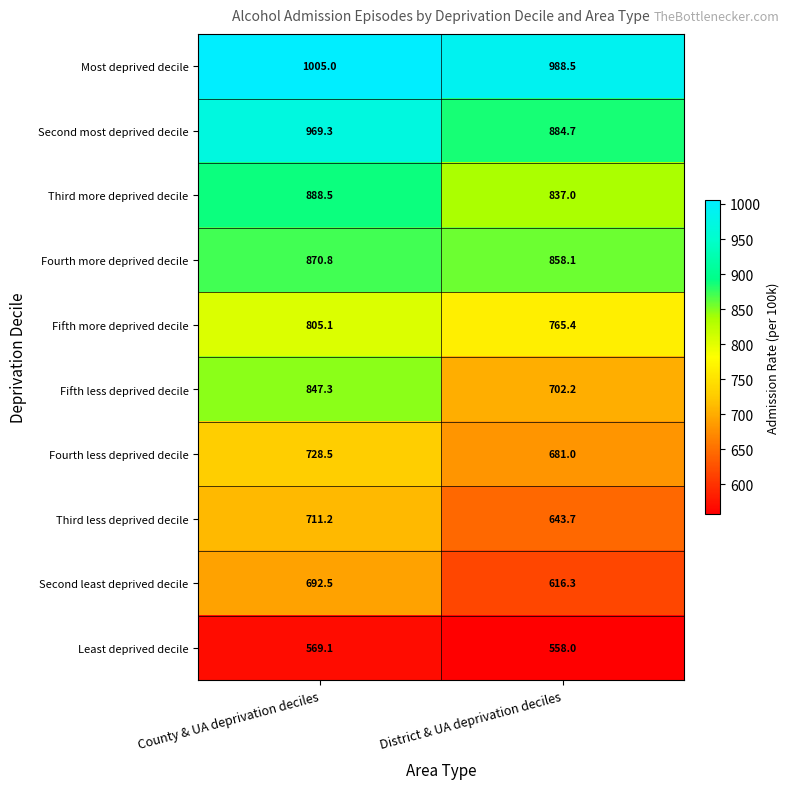

List the series in order of their peak value, lowest first.

Least deprived decile, Second least deprived decile, Third less deprived decile, Fourth less deprived decile, Fifth more deprived decile, Fifth less deprived decile, Fourth more deprived decile, Third more deprived decile, Second most deprived decile, Most deprived decile